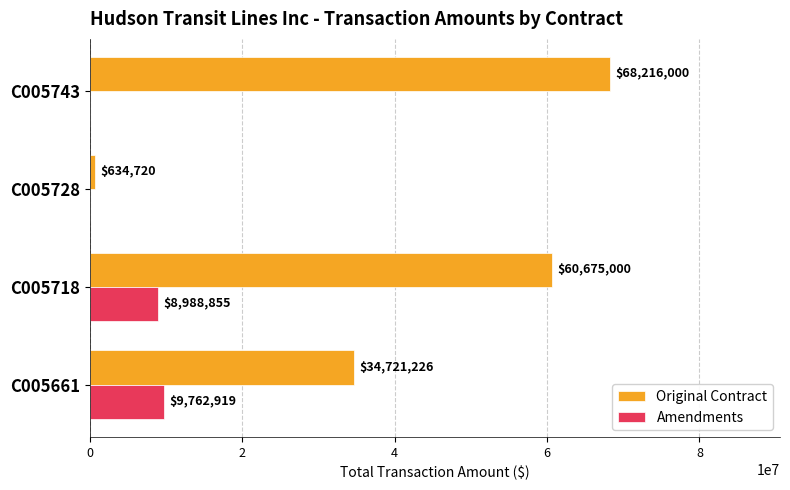

What is the sum of all Original Contract values?

164246946.0